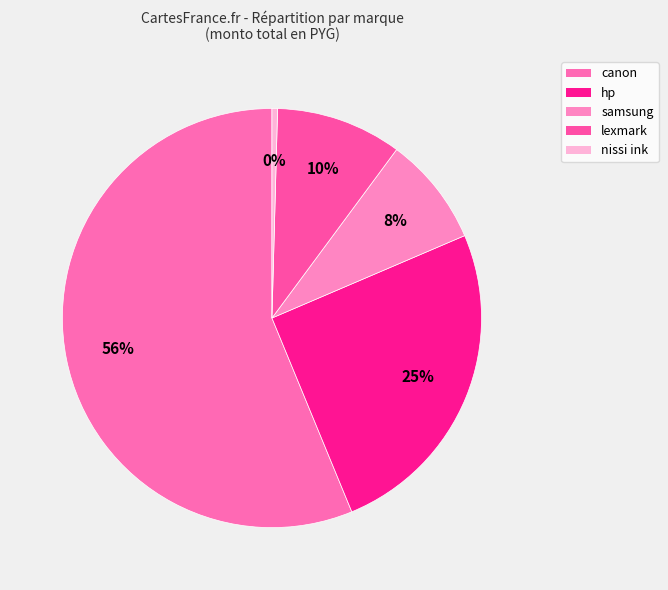

Is there a majority slice in this chart?

Yes